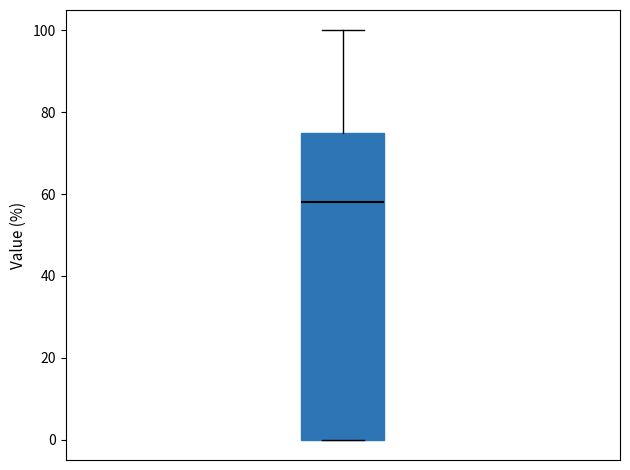

Where does the upper whisker of the box end on the y-axis? The values are not printed on the chart, so give them approximately, as read against the axis.

100